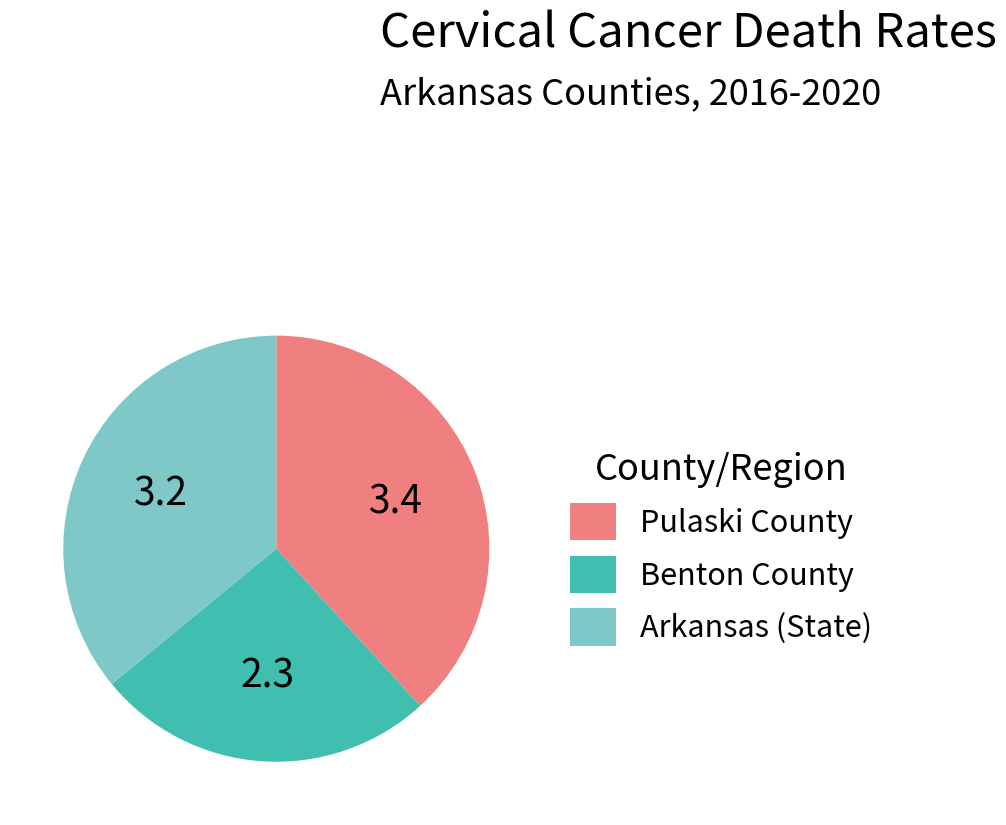

How many slices are in this pie chart?

3